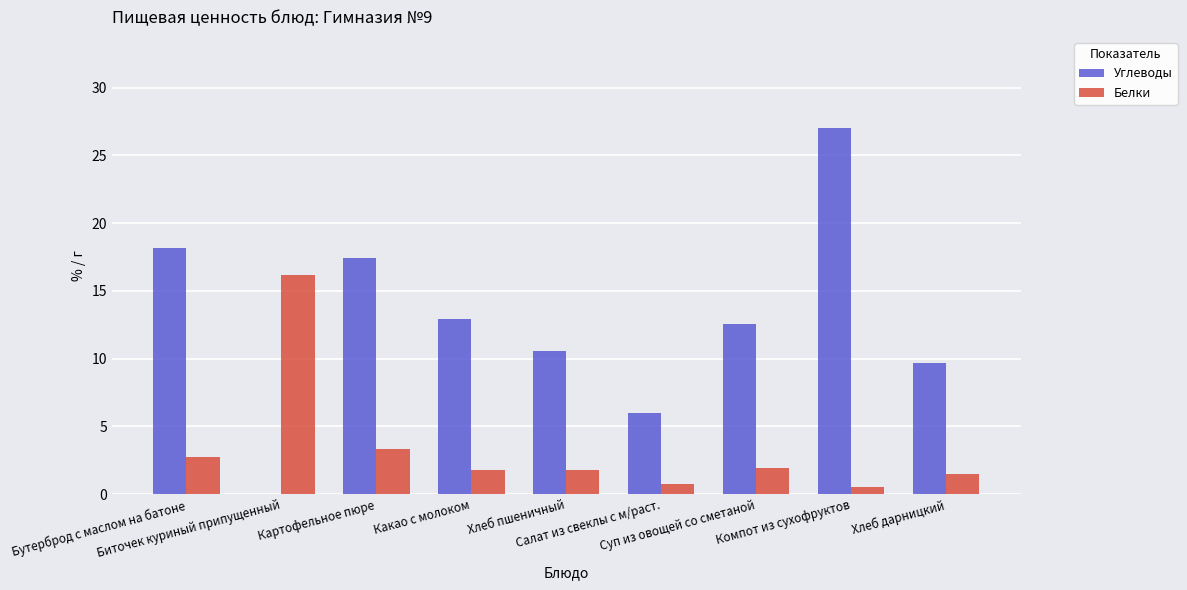

How many values in Углеводы are above zero?

8